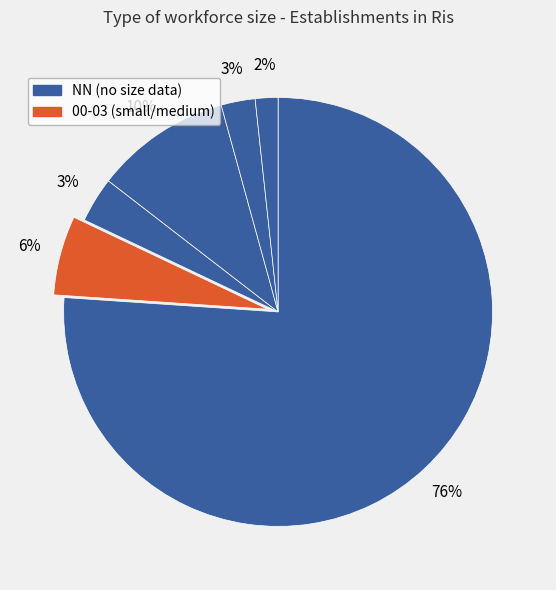

How many segments does this pie chart have?

6